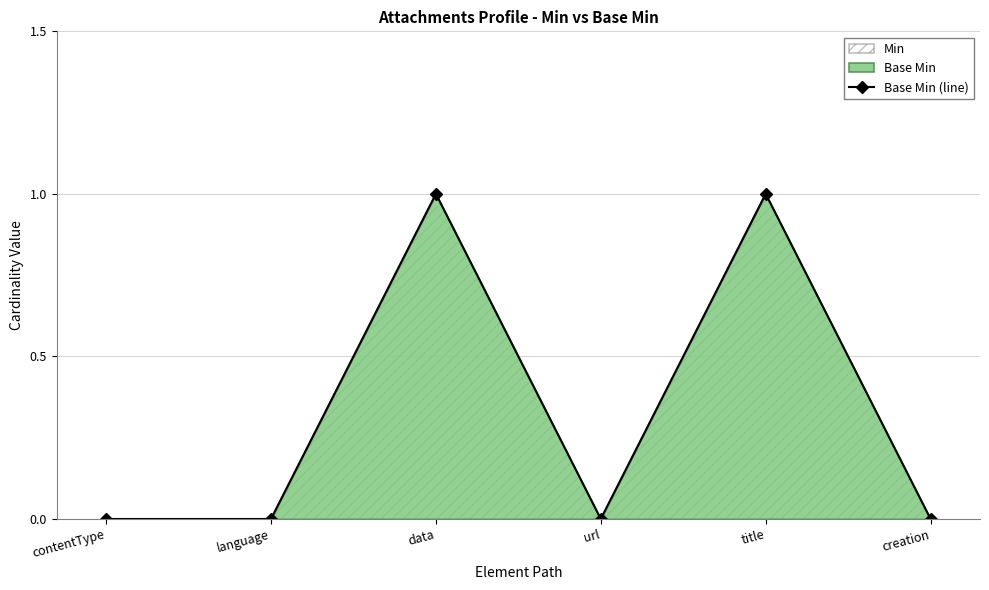

How many values are between 0 and 1?

6